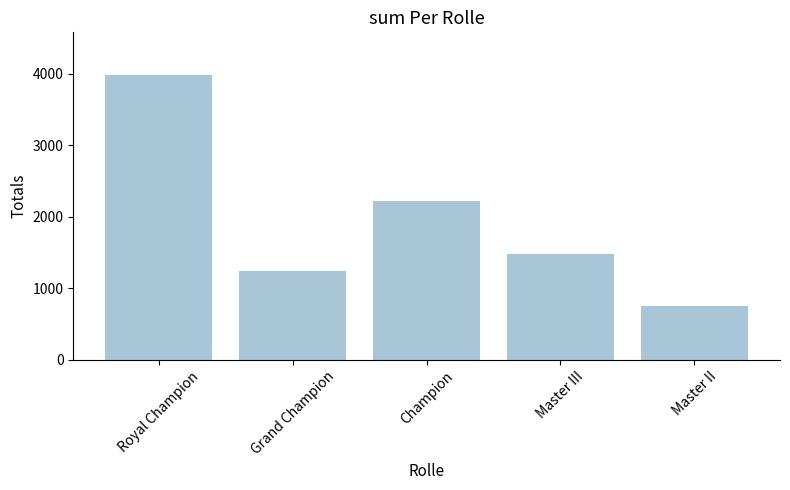

What is the sum of the values at Master II and Royal Champion?

4743